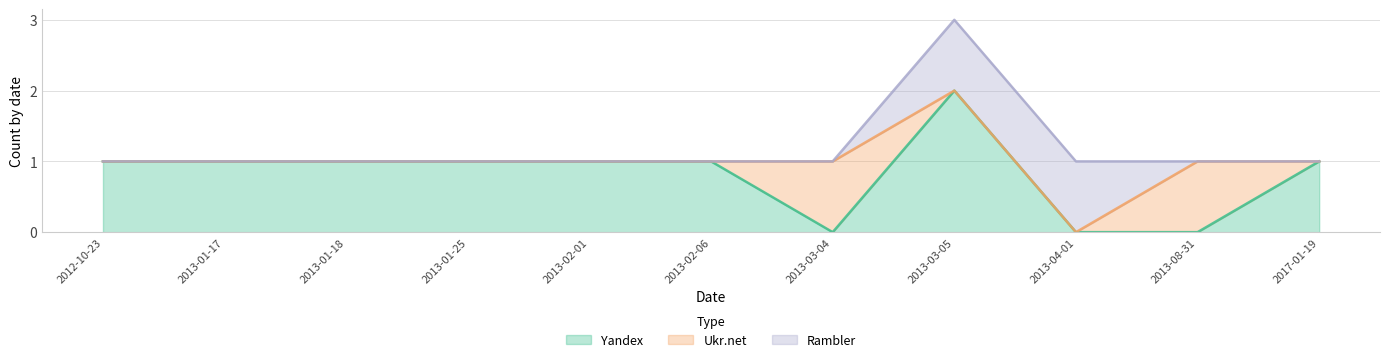

After their last crossing, which series has the higher values: Yandex or Ukr.net?

Yandex